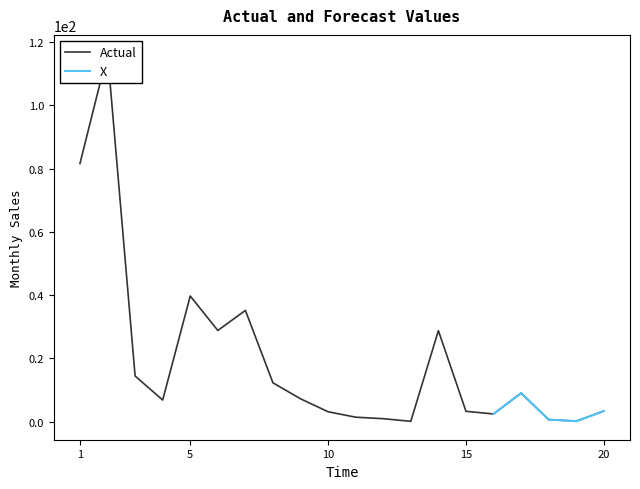

Rank the categories by value from lowest to highest.

13, 19, 18, 12, 11, 16, 10, 15, 20, 4, 9, 17, 8, 3, 14, 6, 7, 5, 1, 2